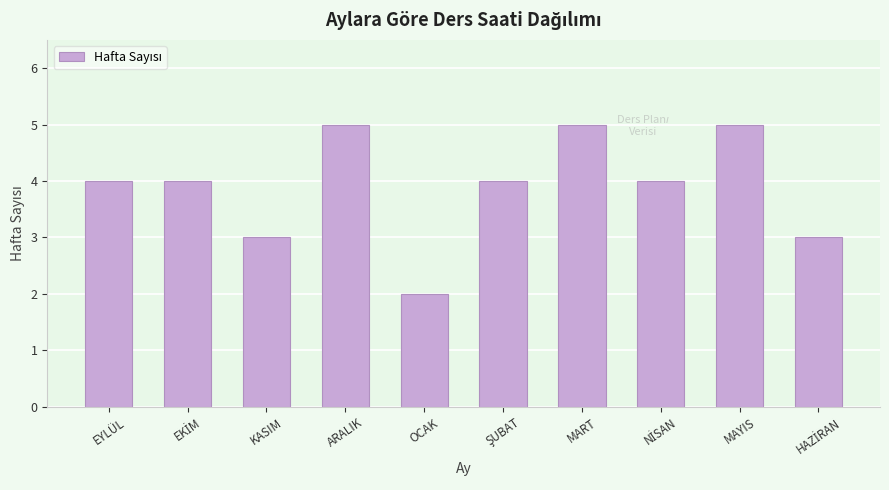

Reading left to right, transcribe all the data shown in this chart.

4	4	3	5	2	4	5	4	5	3